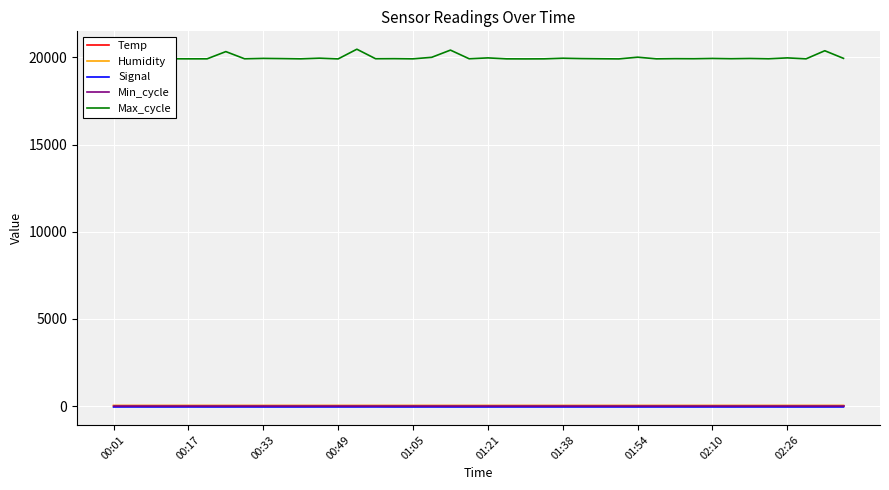

Count the Signal values in the range -45 to -44.

39